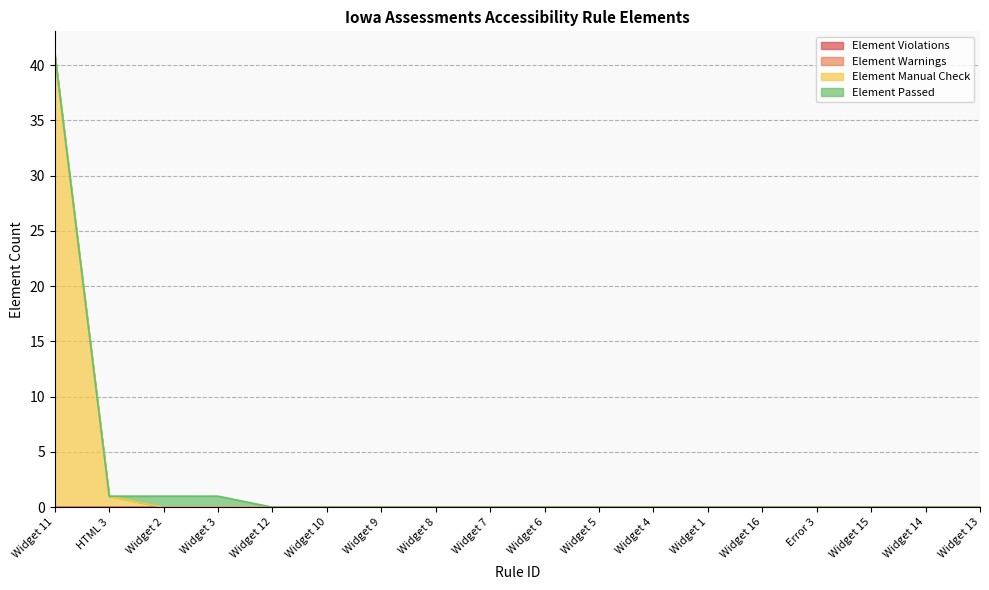

True or false: Element Warnings and Element Passed cross at least once.

False